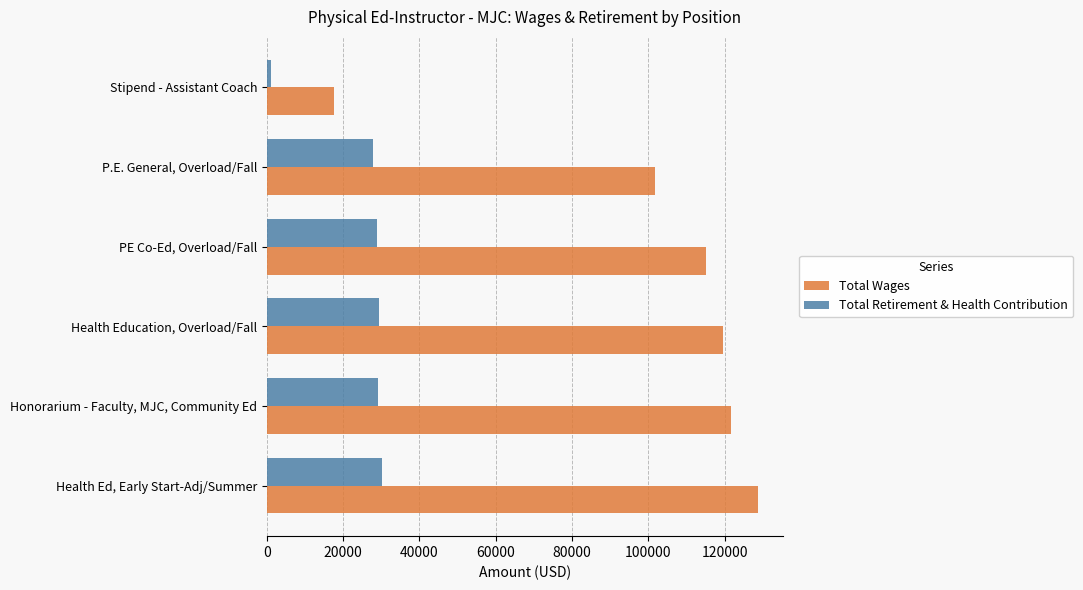

Read the Total Wages value at Honorarium - Faculty, MJC, Community Ed.

121558